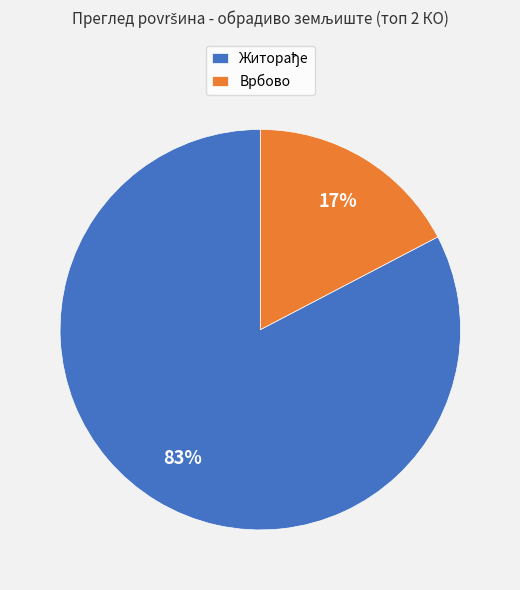

Does any single category account for the majority?

Yes